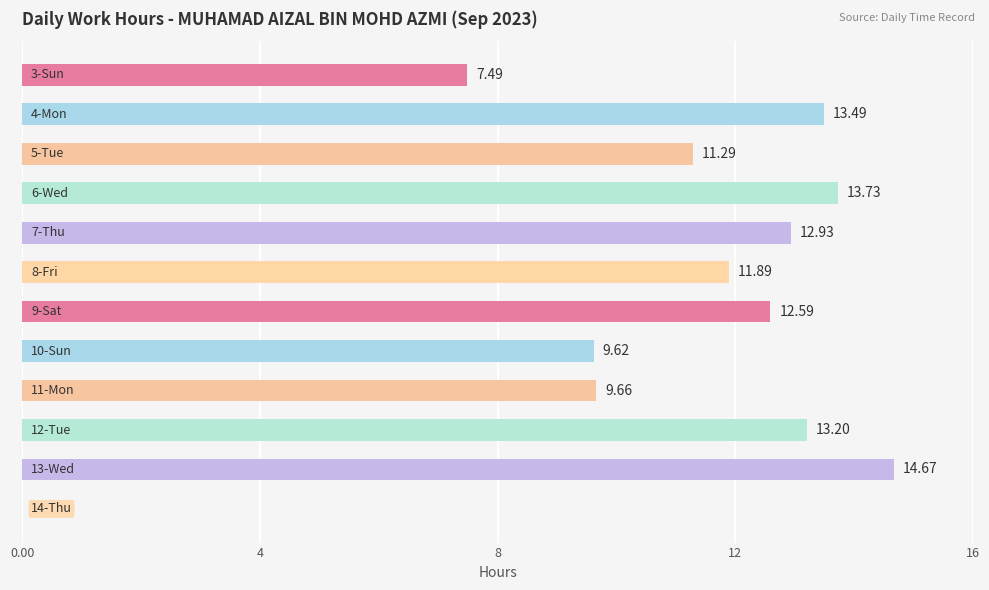

What is the sum of all values?

130.6